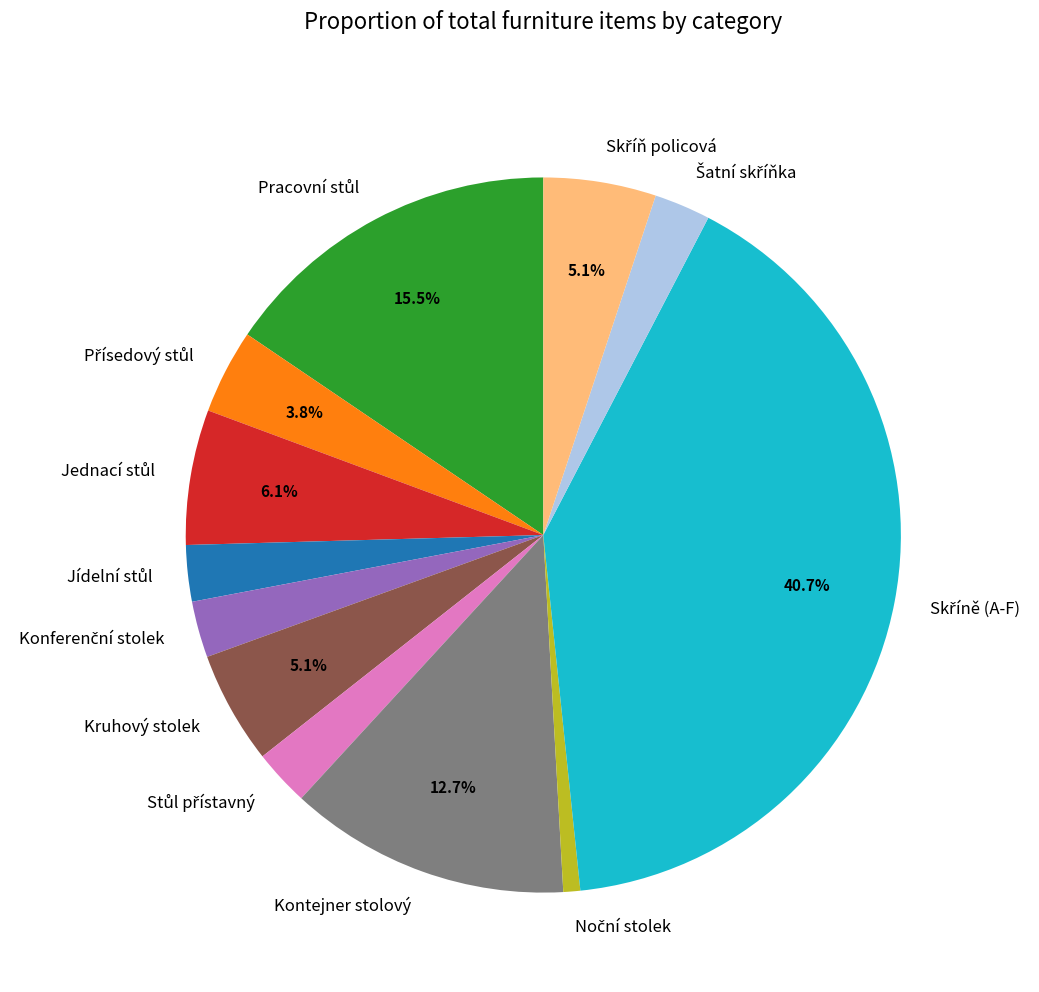

How many segments does this pie chart have?

12